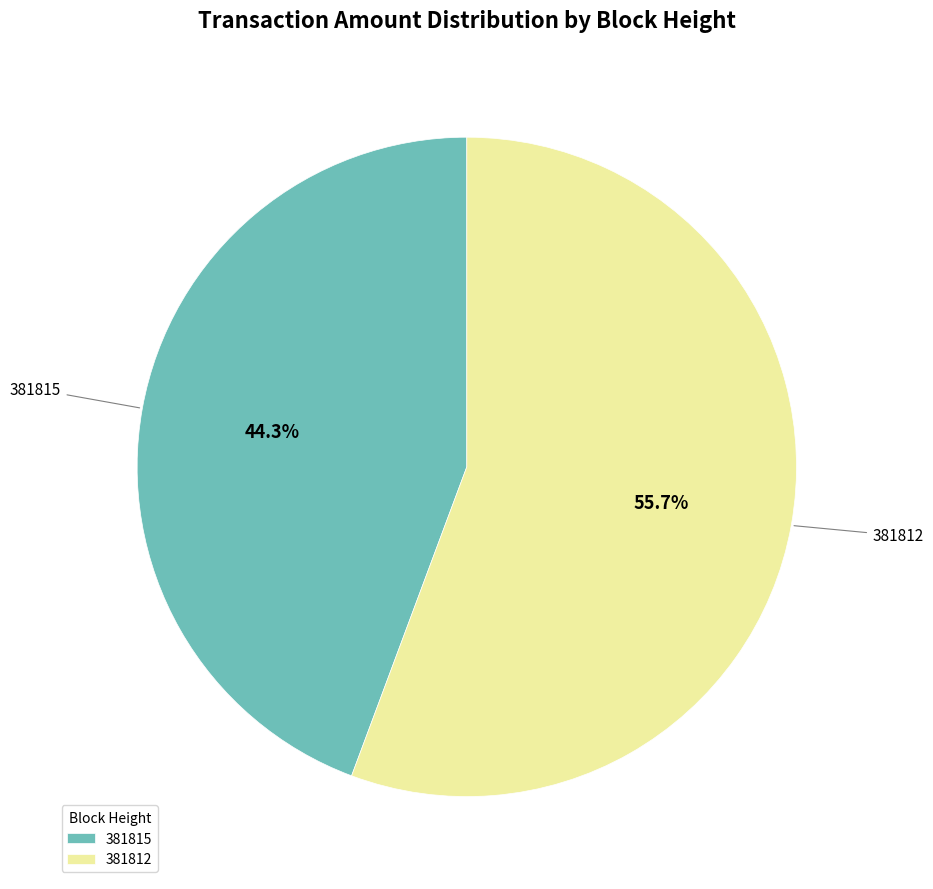

What percentage do 381812 and 381815 together represent?

100.0%